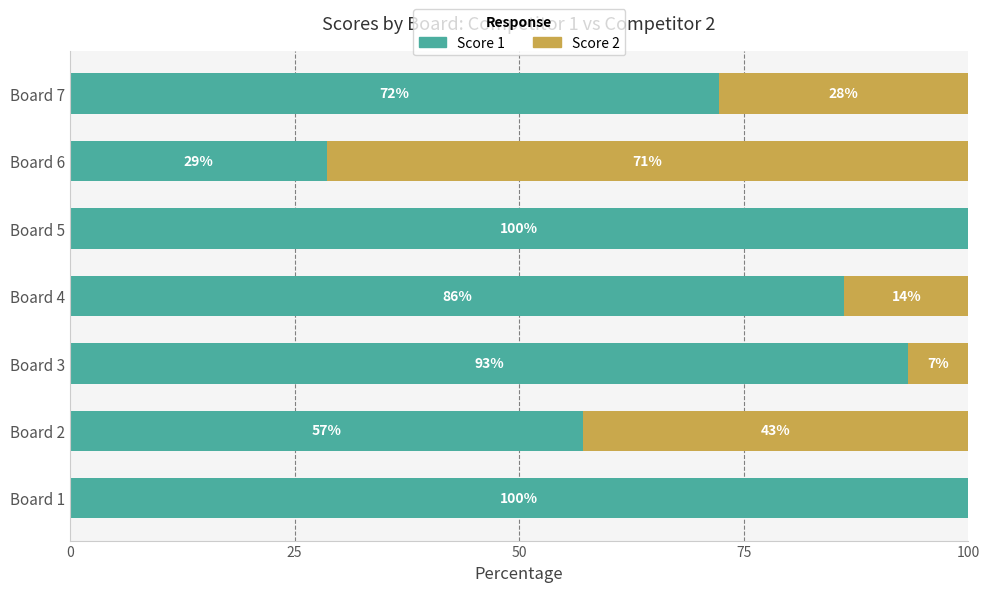

True or false: Score 1 has a value of 47.5 at Board 4.

False